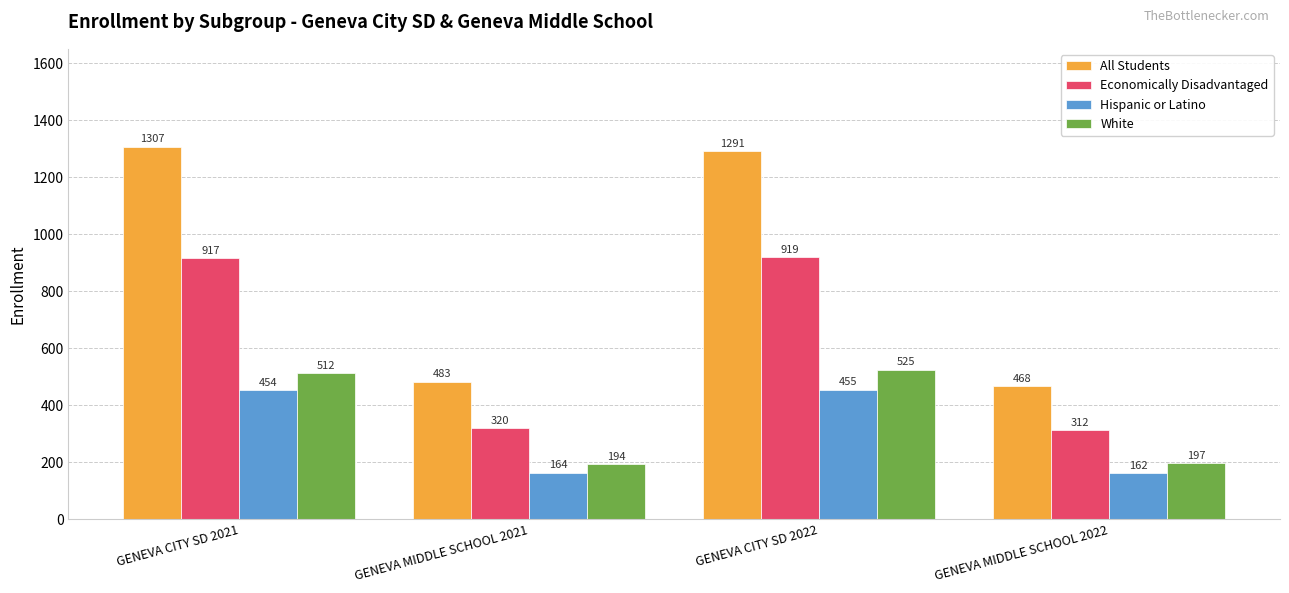

Reading right to left, extract all data points from this chart.

All Students: 468	1291	483	1307
Economically Disadvantaged: 312	919	320	917
Hispanic or Latino: 162	455	164	454
White: 197	525	194	512